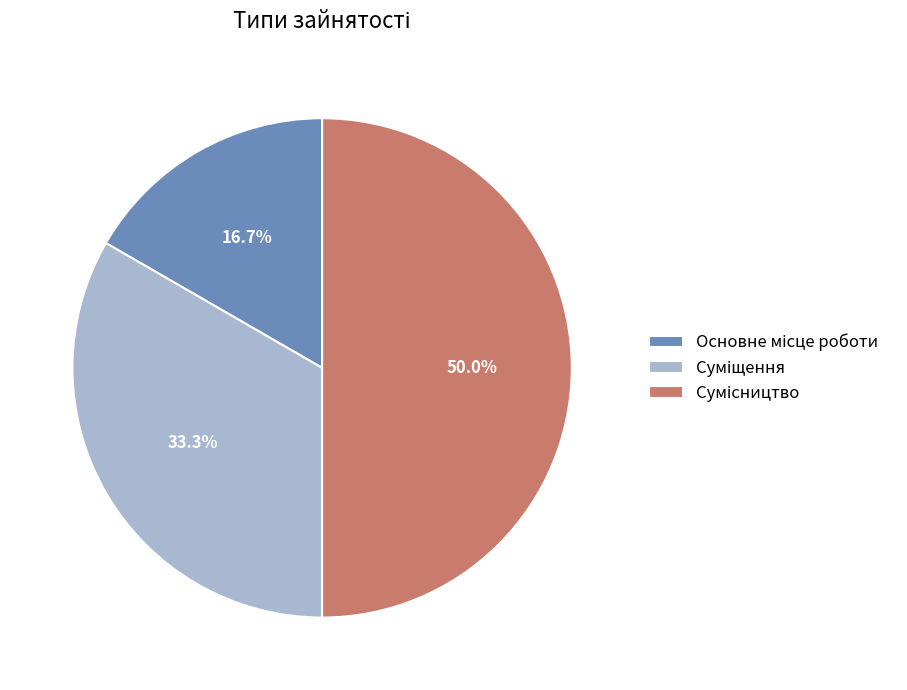

To the nearest percent, what is the difference between the Сумісництво and Основне місце роботи slice percentages?

33%